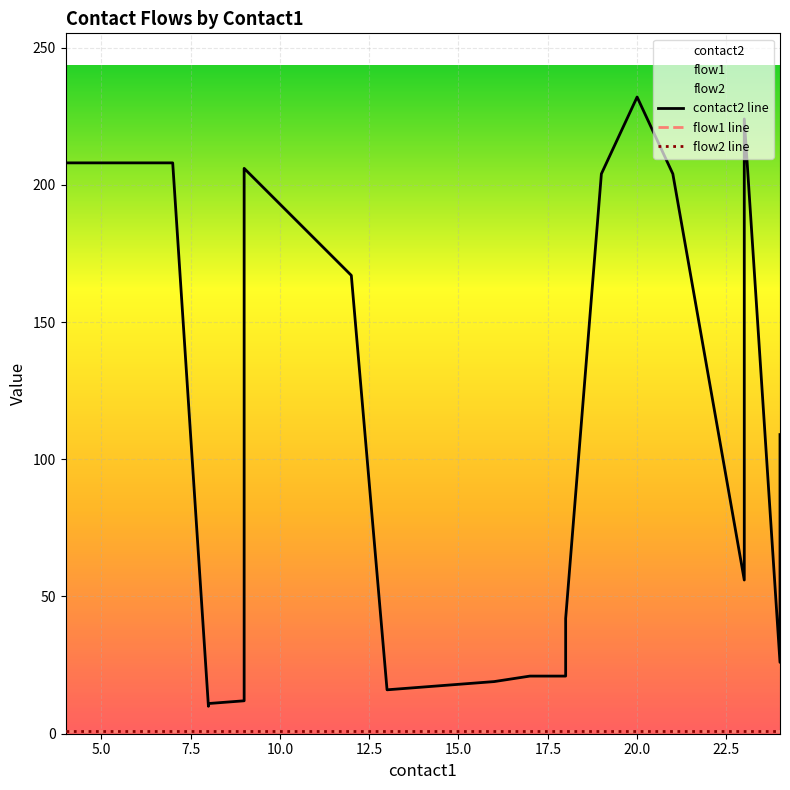

Which series changed the most between 9 and 23?

contact2